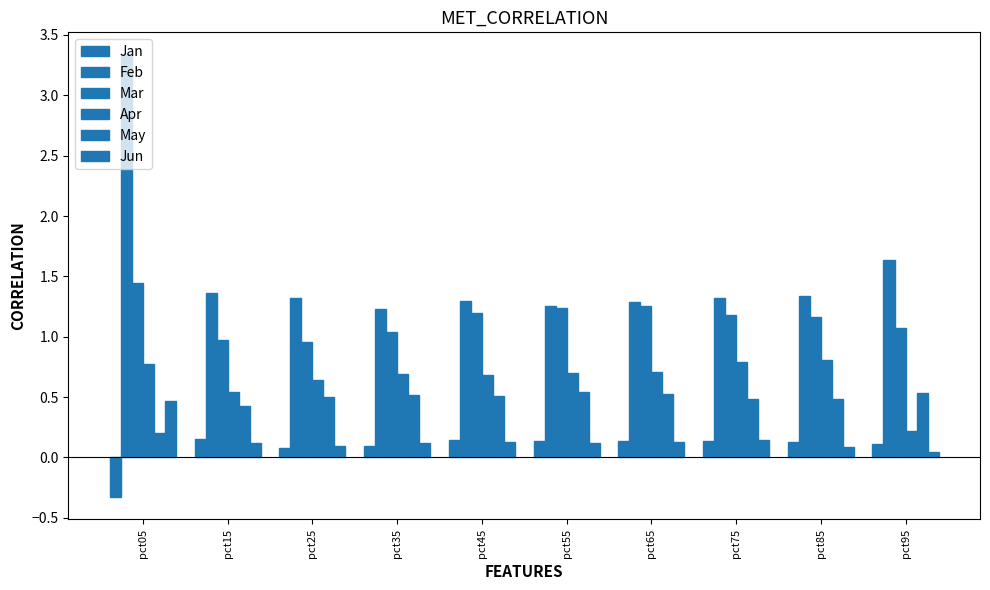

How many series are shown in this chart?

6